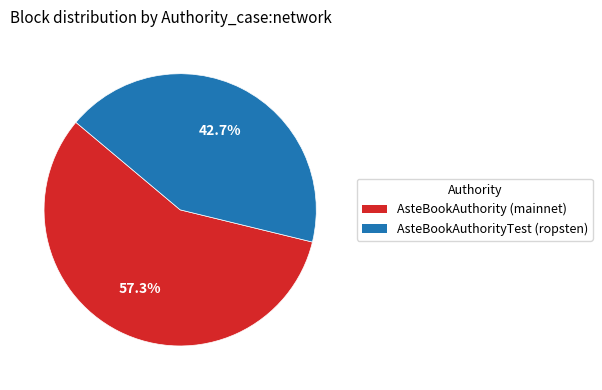

What percentage is NOT represented by AsteBookAuthority (mainnet)?

42.7%